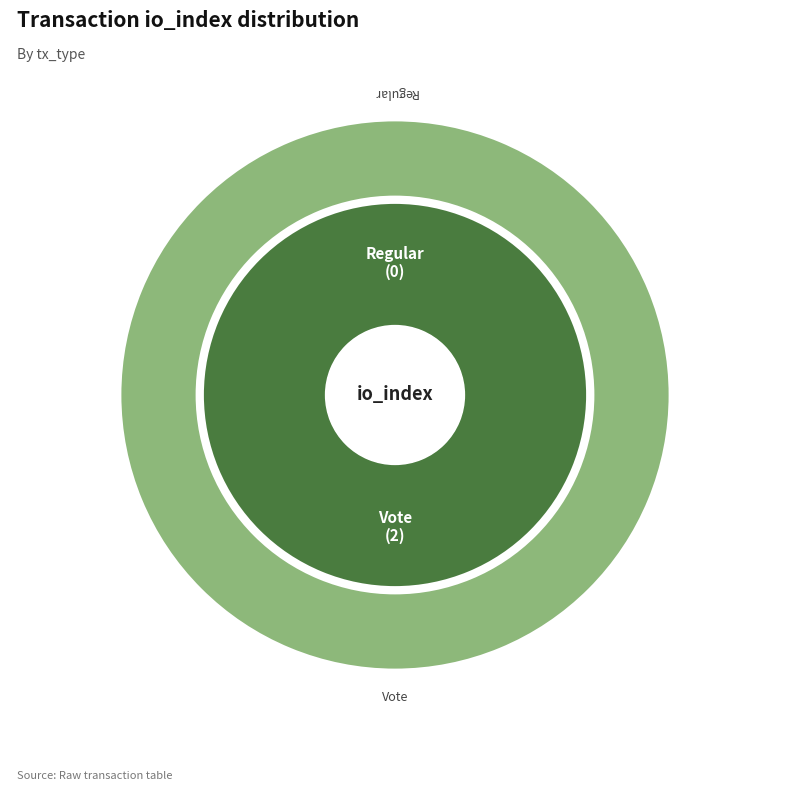

What is the total percentage of Regular (io_index=0) and Vote (io_index=2)?

100.0%